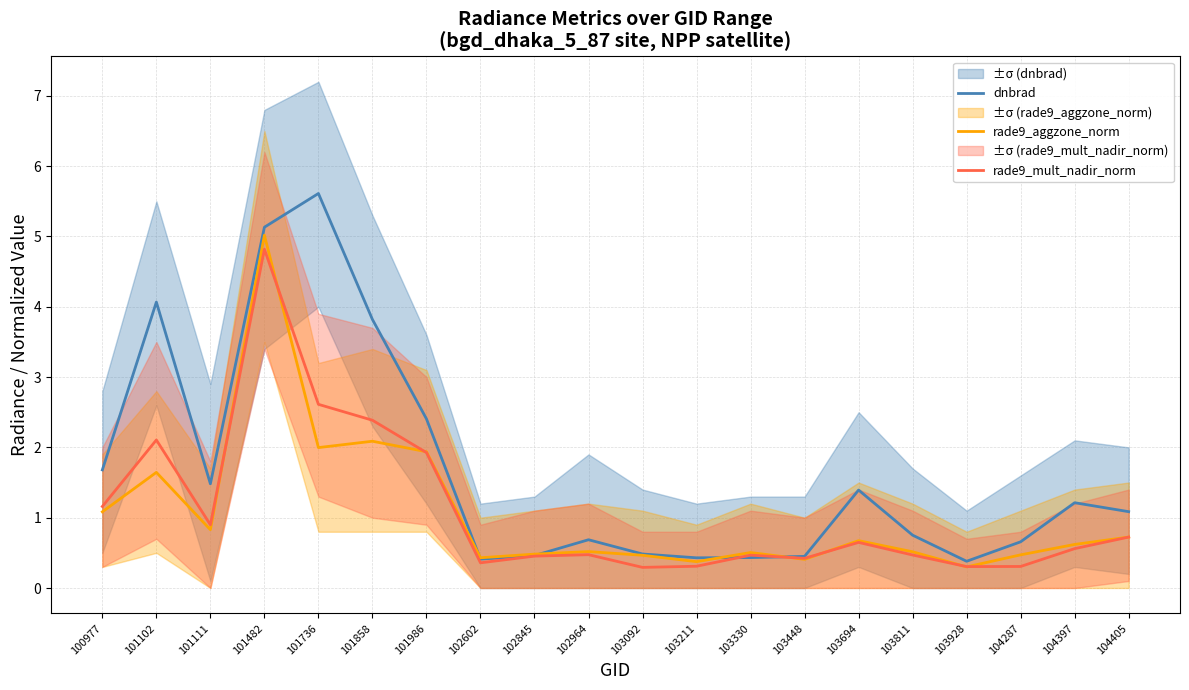

How many interior local peaks does the dnbrad series have?

5